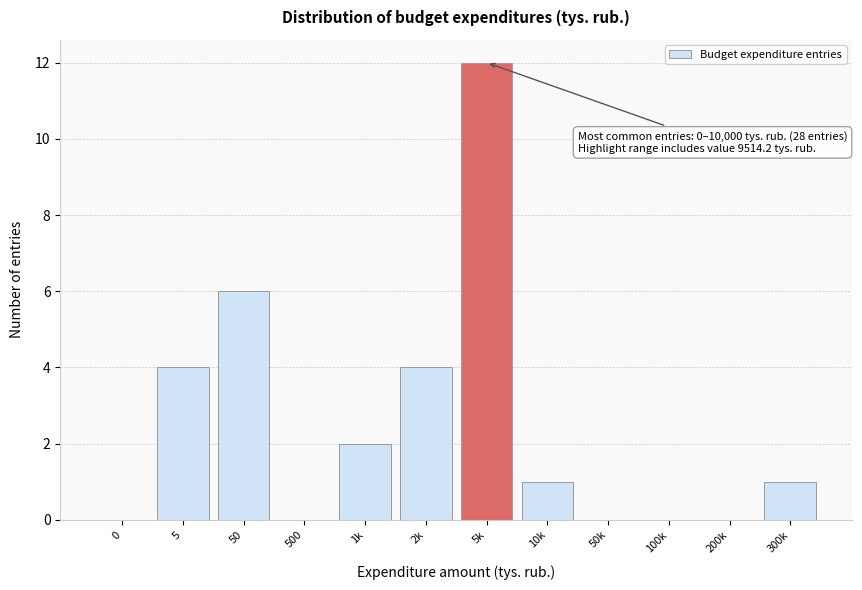

What is the sum of all values?

30